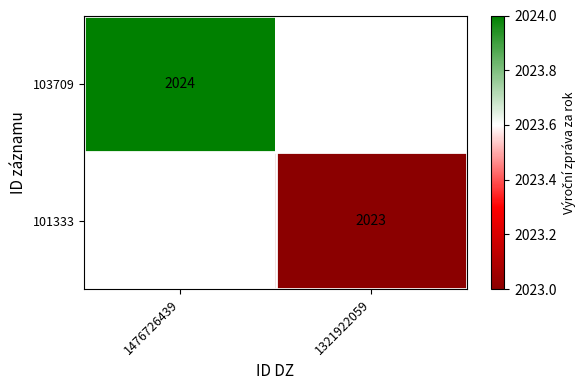

What is the smallest value displayed?

2023.0